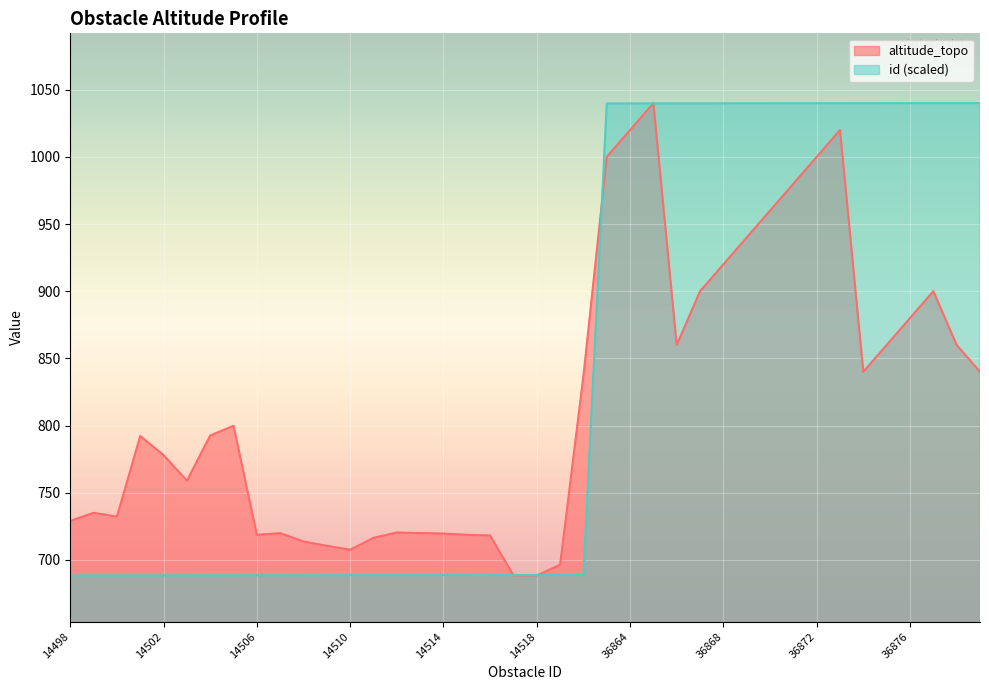

Between which two adjacent categories do id and altitude_topo first intersect?

14516 and 14517